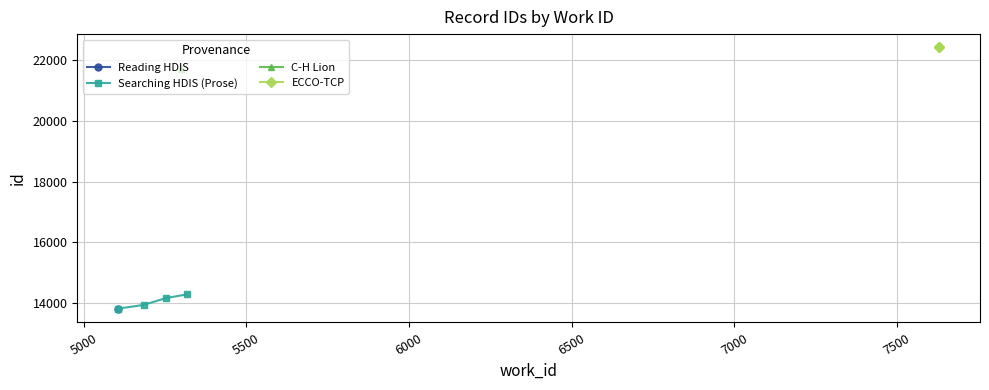

True or false: Searching in HDIS (Prose) and ECCO-TCP cross at least once.

False